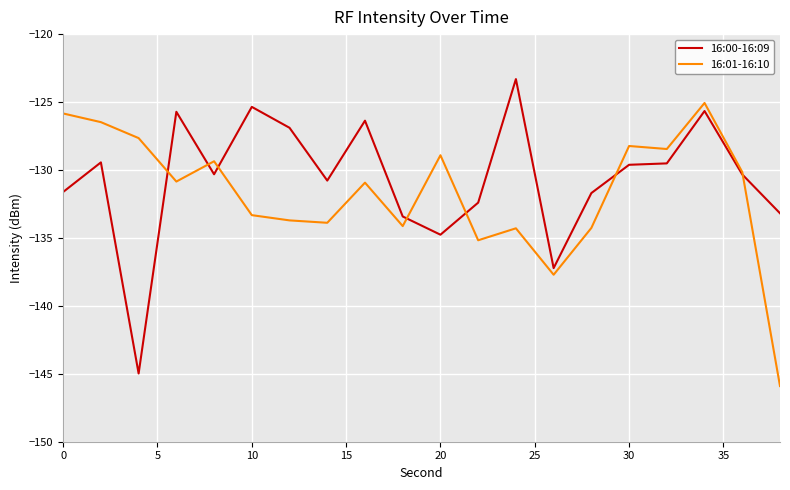

How many lines are shown in the chart?

2